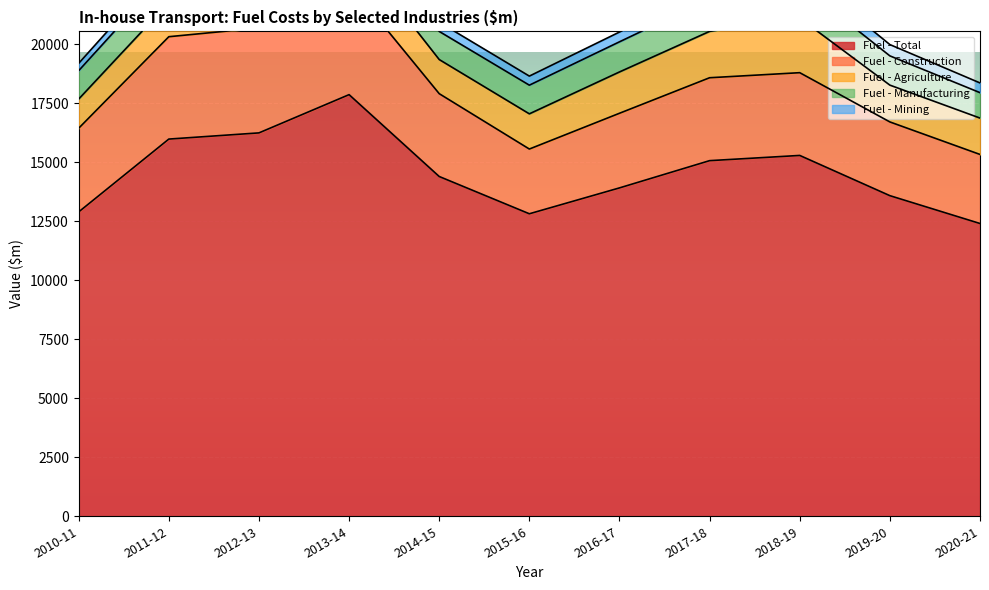

What is the average value of the Fuel - Manufacturing series?

1289